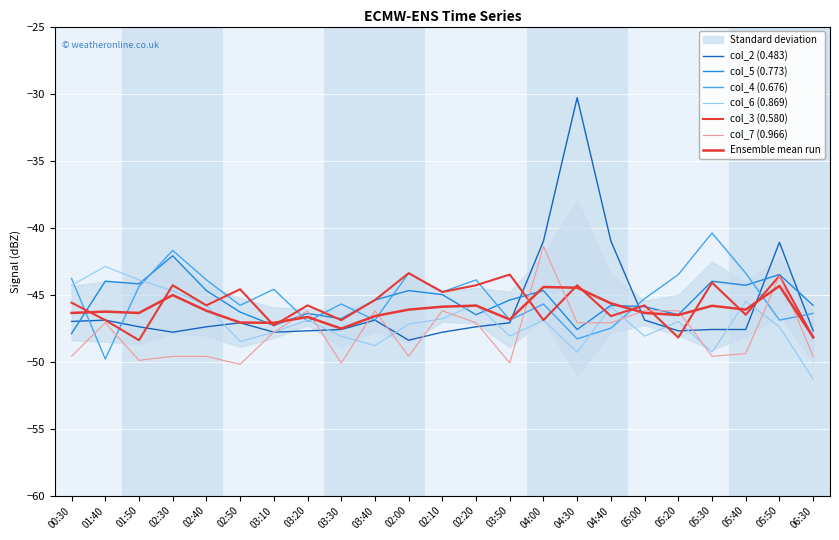

How many interior local valleys does the col_3 series have?

9